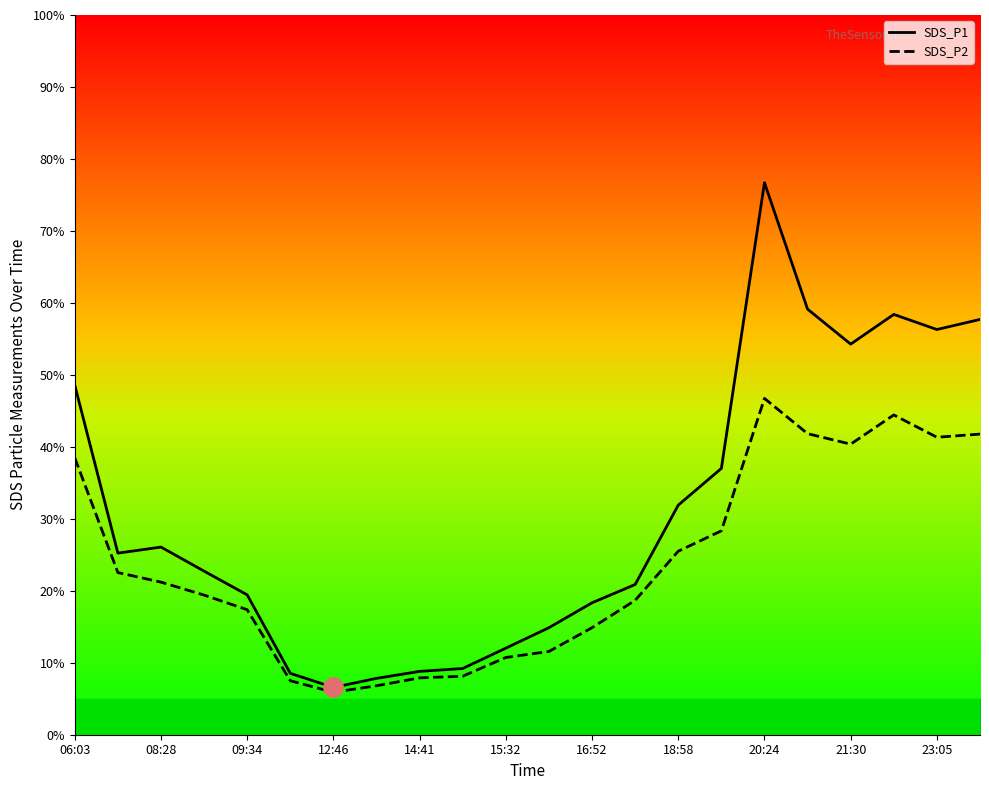

Rank the series by their average value, from highest to lowest.

SDS_P1, SDS_P2